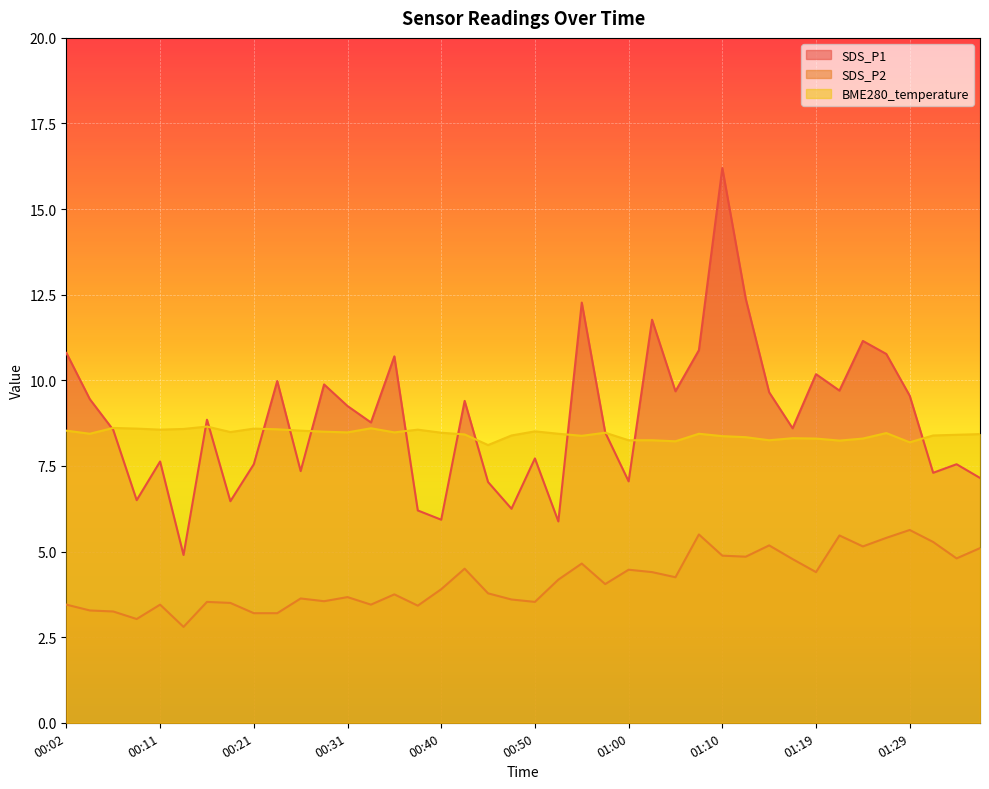

Reading left to right, extract all data points from this chart.

SDS_P1: 10.8	9.4	8.6	6.5	7.6	4.9	8.8	6.5	7.5	10.0	7.3	9.9	9.2	8.8	10.7	6.2	5.9	9.4	7.0	6.2	7.7	5.9	12.3	8.5	7.0	11.8	9.7	10.9	16.2	12.4	9.7	8.6	10.2	9.7	11.2	10.8	9.6	7.3	7.5	7.2
SDS_P2: 3.5	3.3	3.2	3.0	3.5	2.8	3.5	3.5	3.2	3.2	3.6	3.5	3.7	3.5	3.8	3.4	3.9	4.5	3.8	3.6	3.5	4.2	4.7	4.0	4.5	4.4	4.2	5.5	4.9	4.8	5.2	4.8	4.4	5.5	5.2	5.4	5.6	5.3	4.8	5.1
BME280_temperature: 8.5	8.4	8.6	8.6	8.6	8.6	8.7	8.5	8.6	8.6	8.5	8.5	8.5	8.6	8.5	8.6	8.5	8.4	8.1	8.4	8.5	8.4	8.4	8.5	8.2	8.2	8.2	8.4	8.4	8.3	8.2	8.3	8.3	8.2	8.3	8.5	8.2	8.4	8.4	8.4